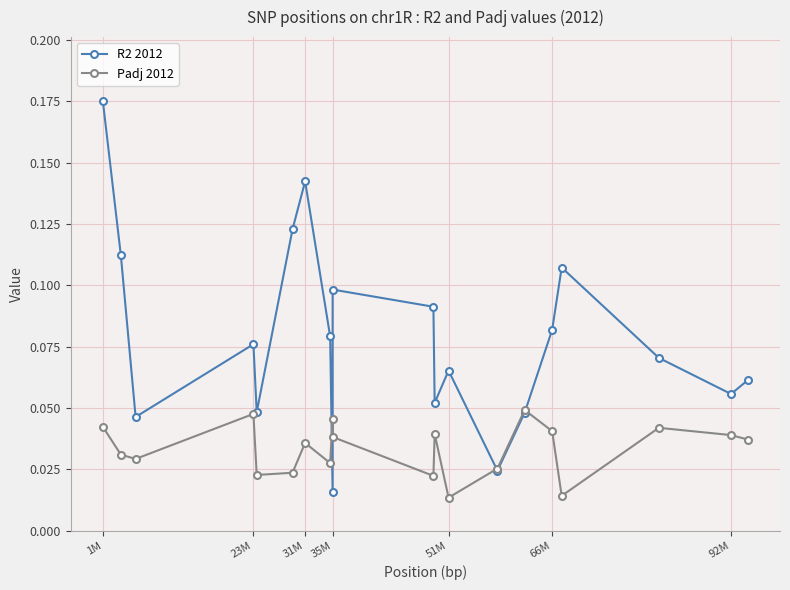

Which series has the largest range (max minus min)?

R2 2012